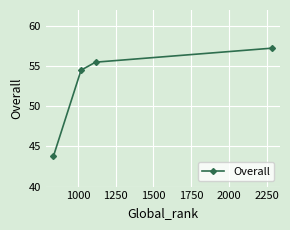

What is the sum of all values?

211.0